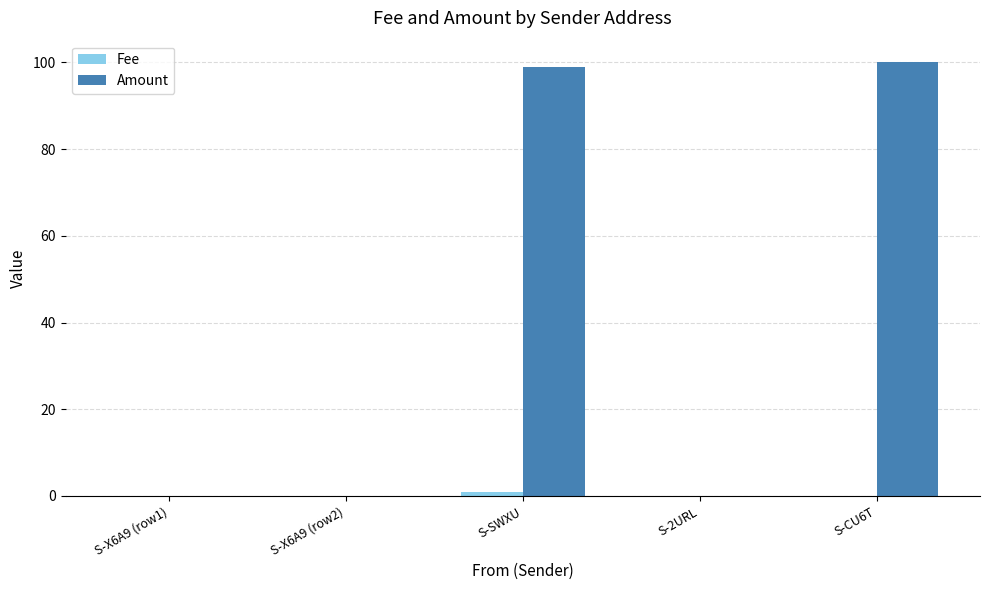

Count the number of data series in this chart.

2